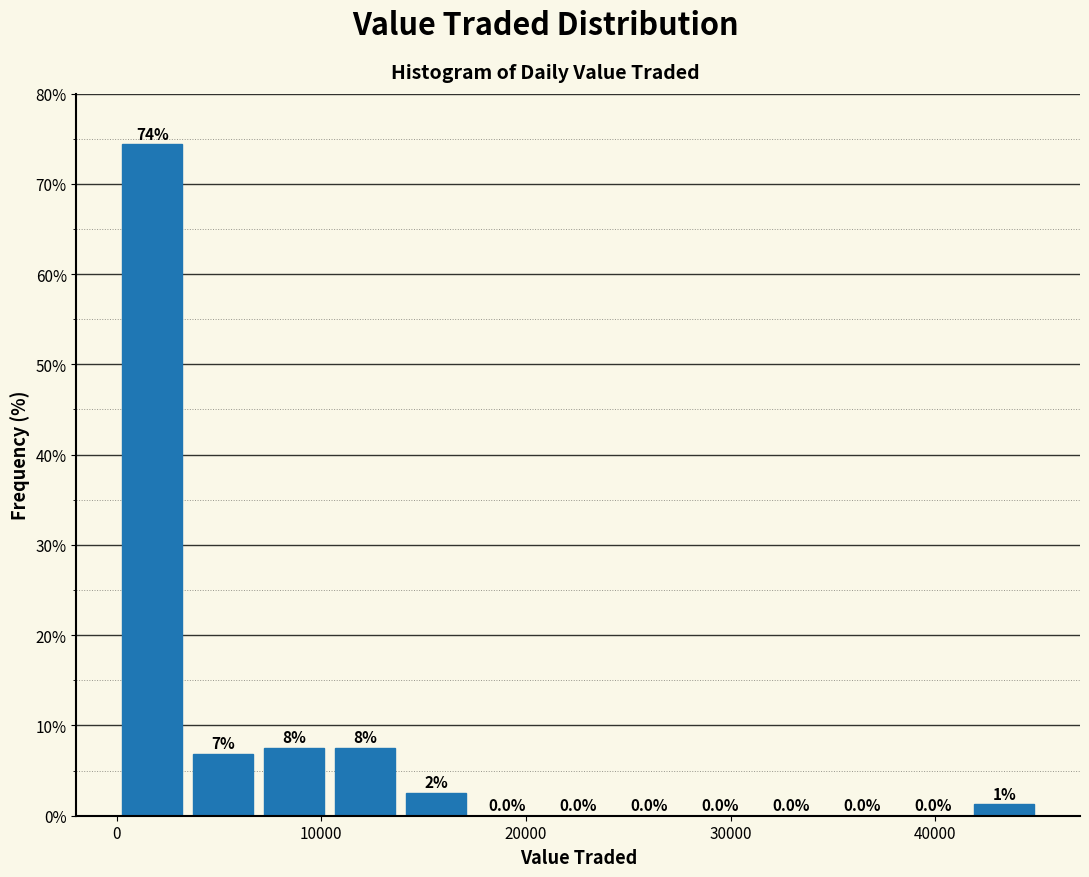

Read against the x-axis, roughly where is the centre of the tallest bar?

2000